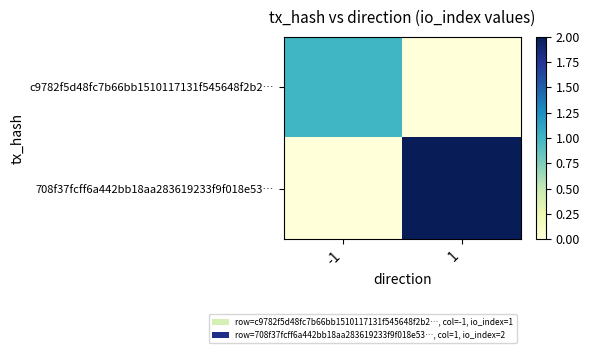

Which series changed the most between -1 and 1?

708f37fcff6a442bb18aa283619233f9f018e53…